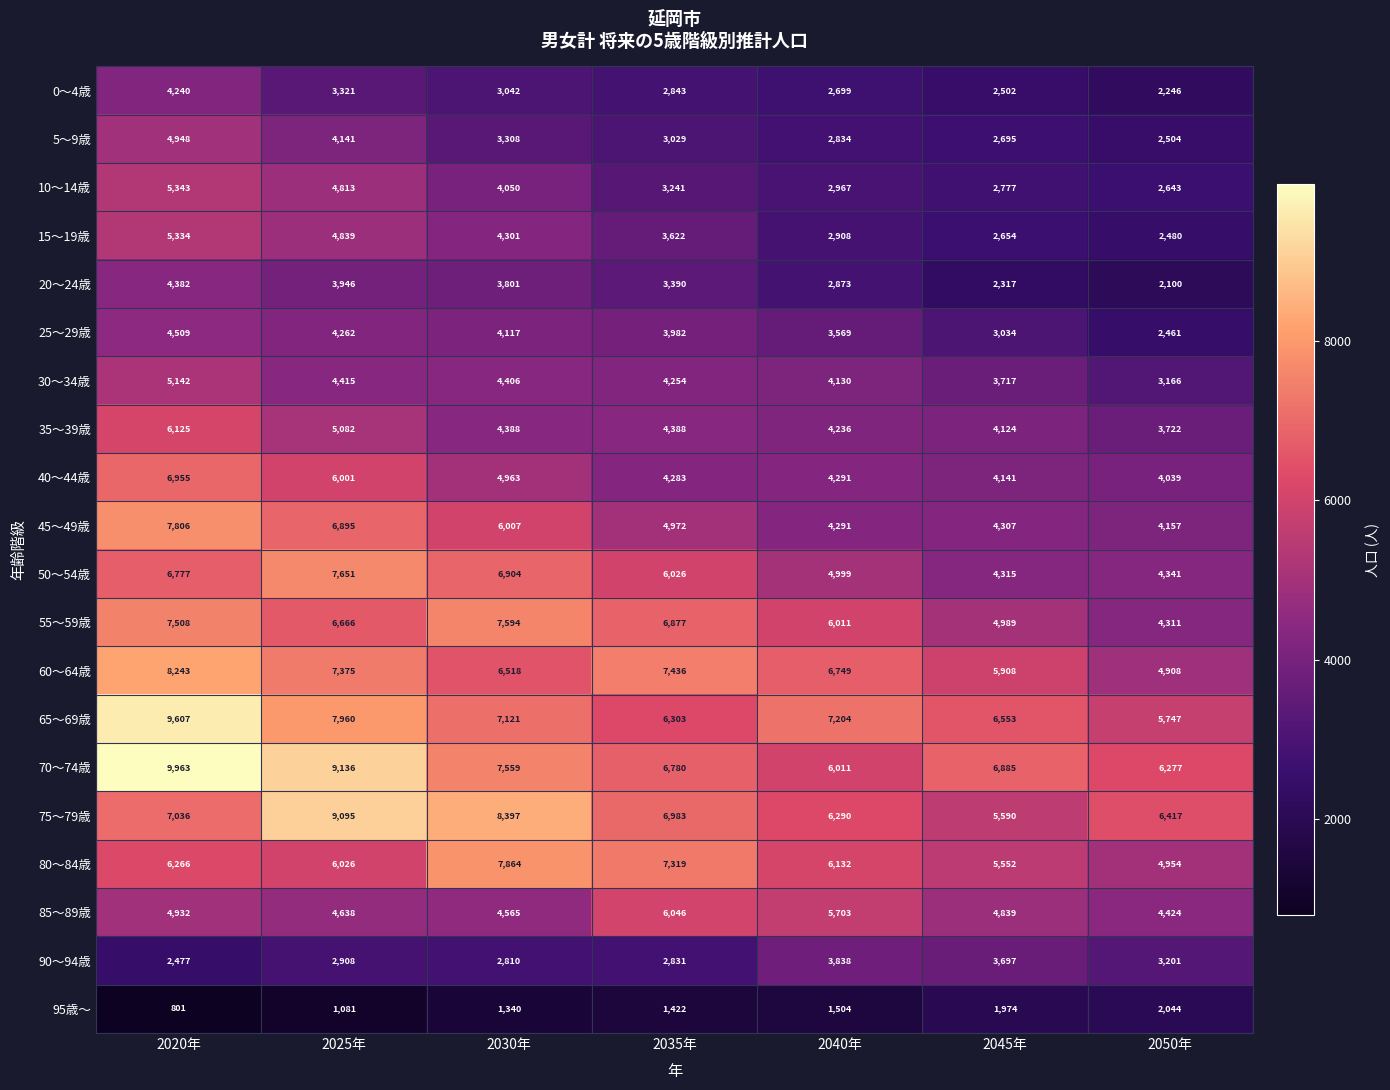

What is the sum of the 65～69歳 values at 2045年 and 2050年?

12300